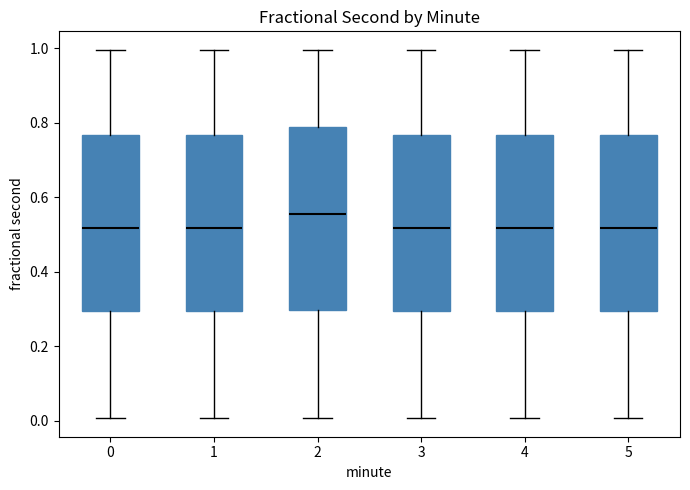

Reading left to right, read every box against the y-axis: the position of its median line, the range the box covers, and the ends of its whiskers. The values are not printed on the chart, so give them approximately, as read against the axis.

0: median 0.52, box 0.30 to 0.76, whiskers 0.00 to 1.00
1: median 0.52, box 0.30 to 0.76, whiskers 0.00 to 1.00
2: median 0.56, box 0.30 to 0.80, whiskers 0.00 to 1.00
3: median 0.52, box 0.30 to 0.76, whiskers 0.00 to 1.00
4: median 0.52, box 0.30 to 0.76, whiskers 0.00 to 1.00
5: median 0.52, box 0.30 to 0.76, whiskers 0.00 to 1.00